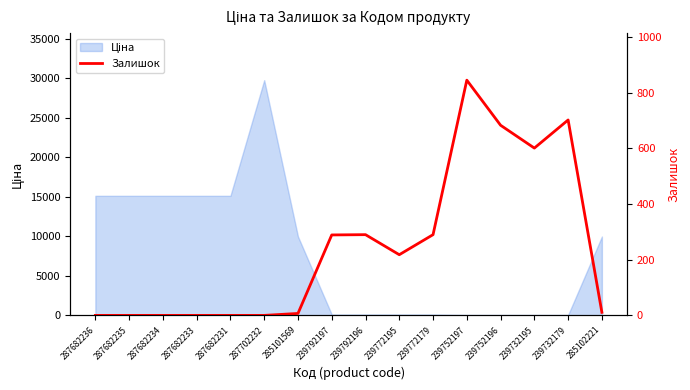

Rank the categories by value from highest to lowest.

239752197, 239732179, 239752196, 239732195, 239792196, 239772179, 239792197, 239772195, 285102221, 285101569, 287682236, 287682235, 287682234, 287682233, 287682231, 287702232